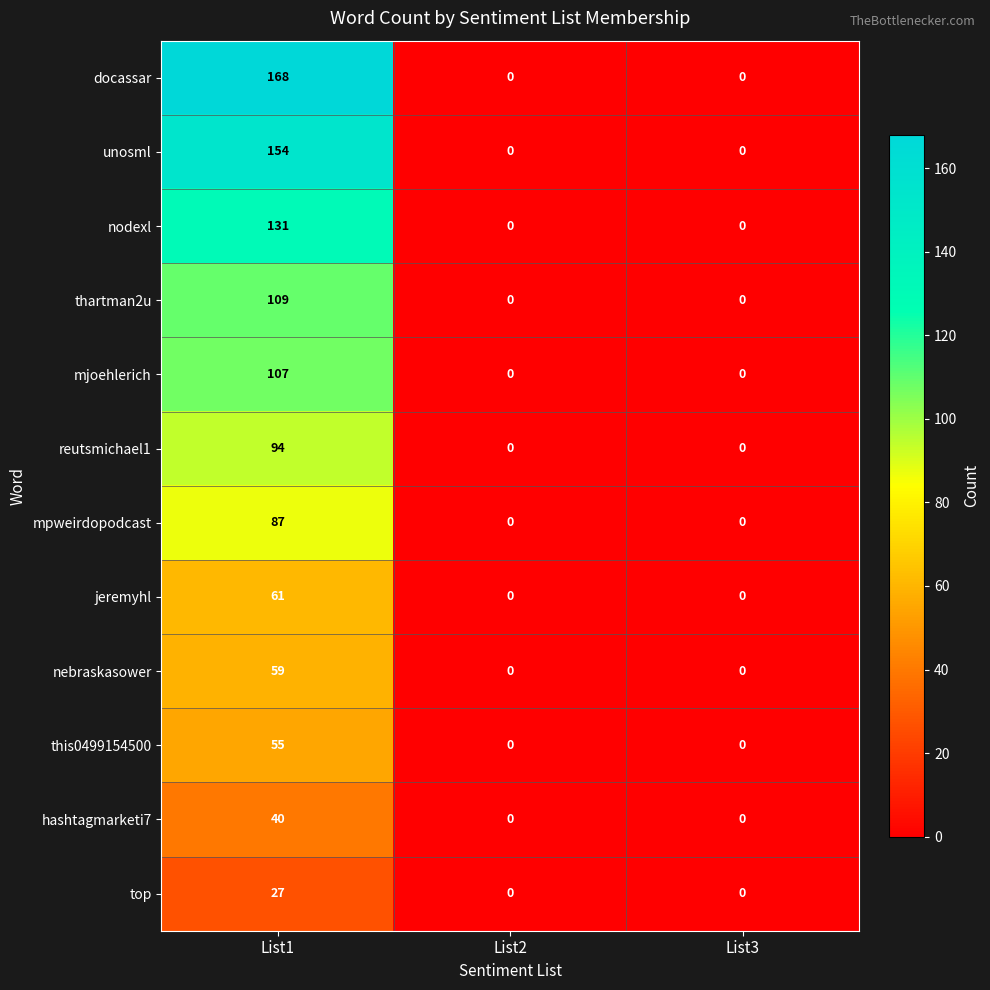

Rank the series by their maximum value, from highest to lowest.

docassar, unosml, nodexl, thartman2u, mjoehlerich, reutsmichael1, mpweirdopodcast, jeremyhl, nebraskasower, this0499154500, hashtagmarketi7, top